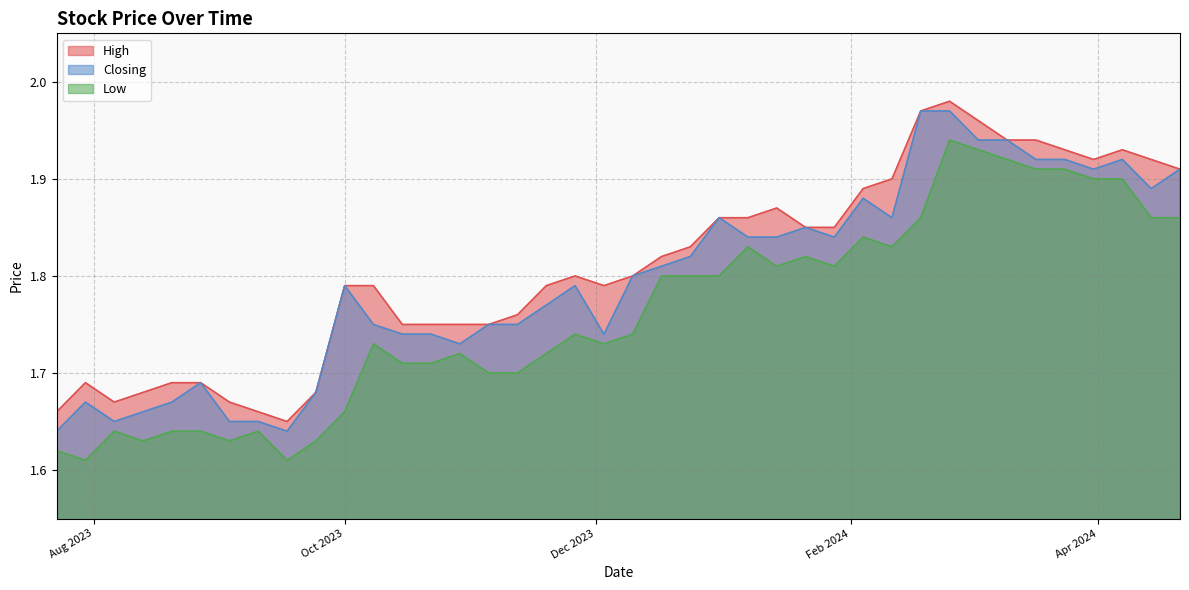

True or false: Closing and Low intersect in this chart.

False